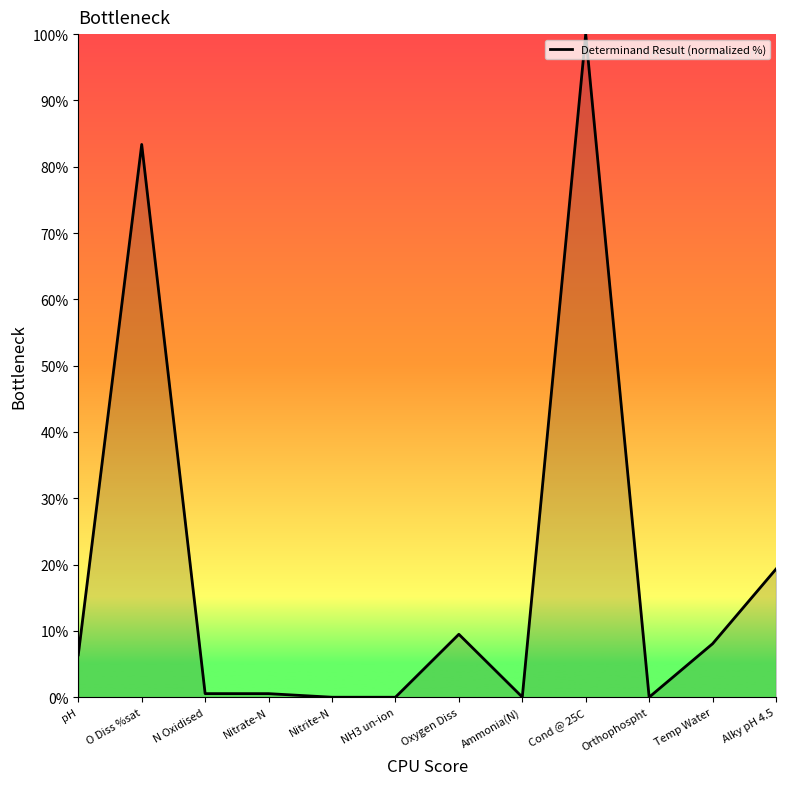

Between N Oxidised and Temp Water, which is larger?

Temp Water